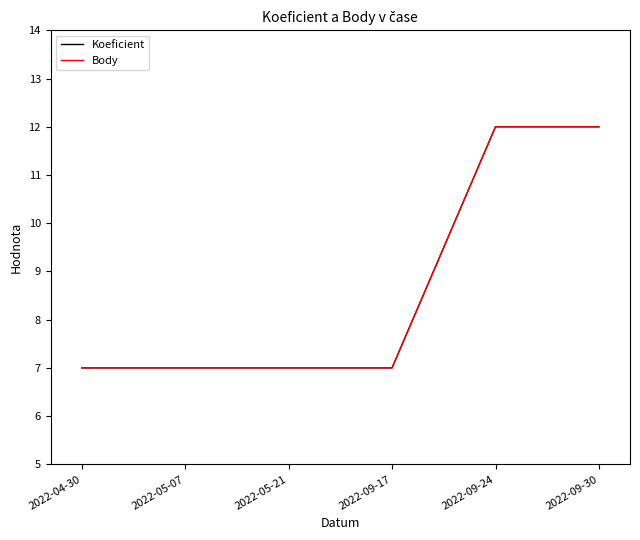

Reading left to right, list all the values displayed in this chart.

Koeficient: 2022-04-30=7	2022-05-07=7	2022-05-21=7	2022-09-17=7	2022-09-24=12	2022-09-30=12
Body: 2022-04-30=7	2022-05-07=7	2022-05-21=7	2022-09-17=7	2022-09-24=12	2022-09-30=12